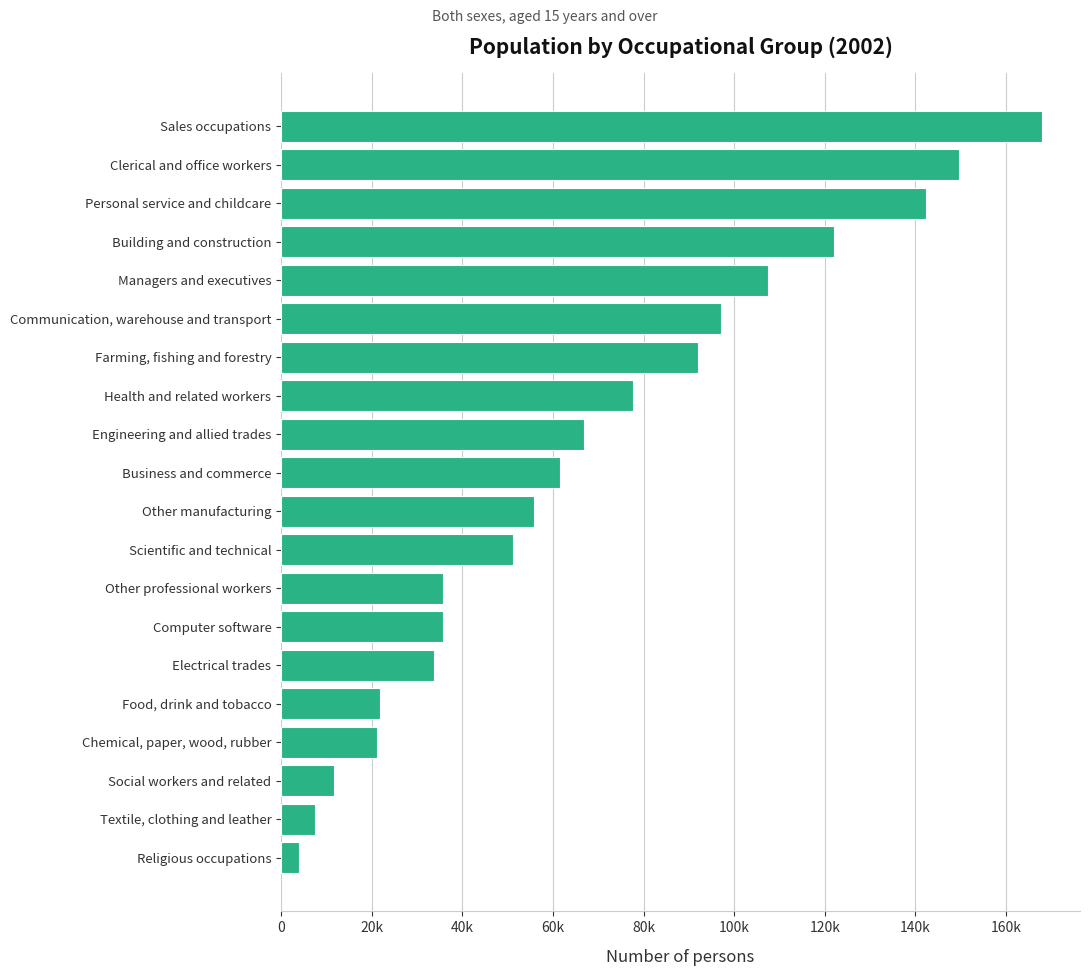

Does the chart contain any negative values?

No